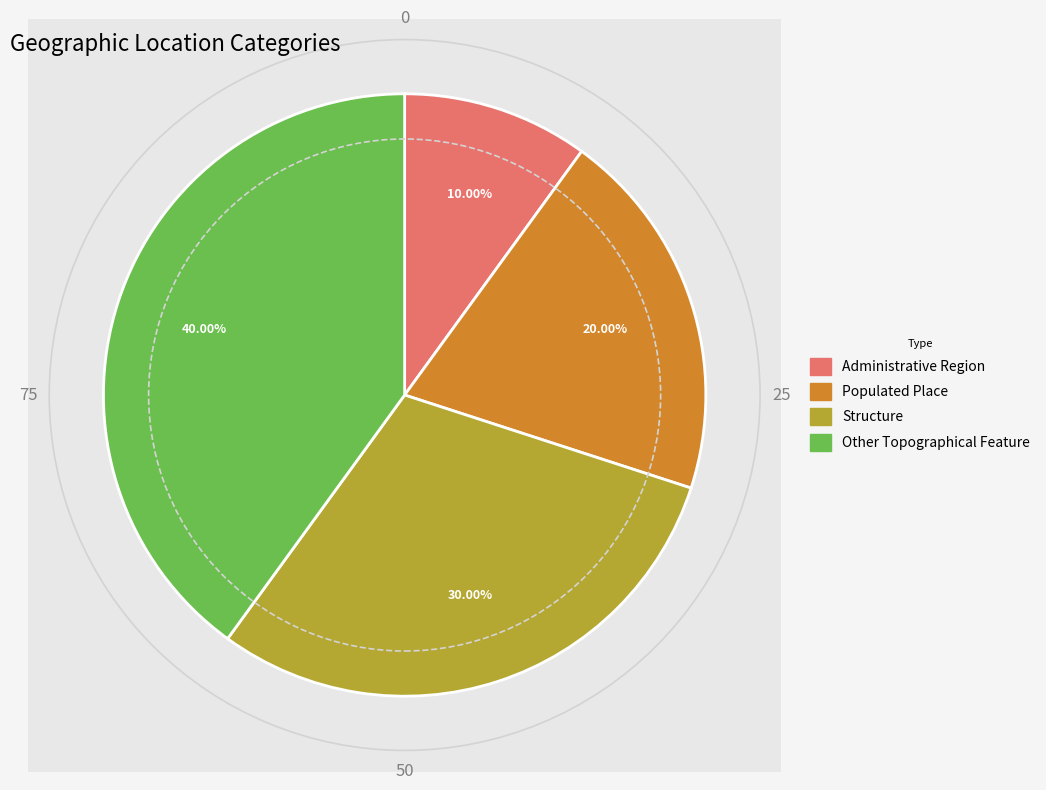

How many slices are in this pie chart?

4